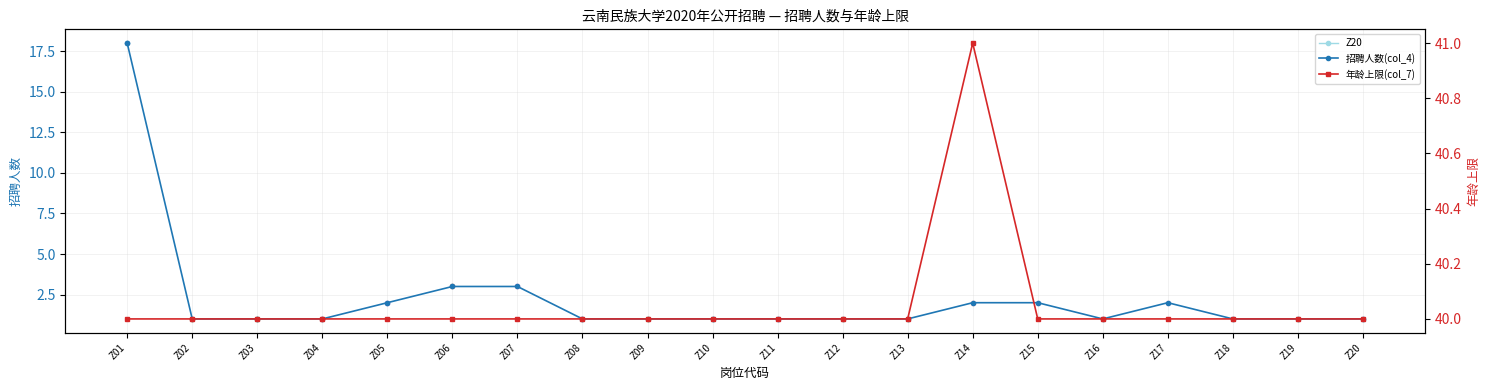

The 招聘人数(col_4) series shows 1 at Z04. True or false?

True